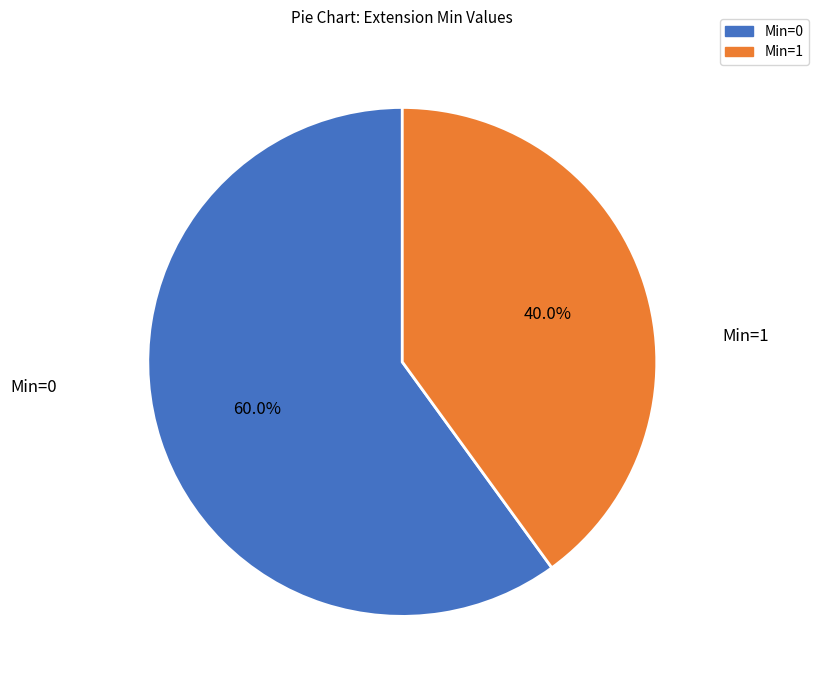

Does any single category account for the majority?

Yes